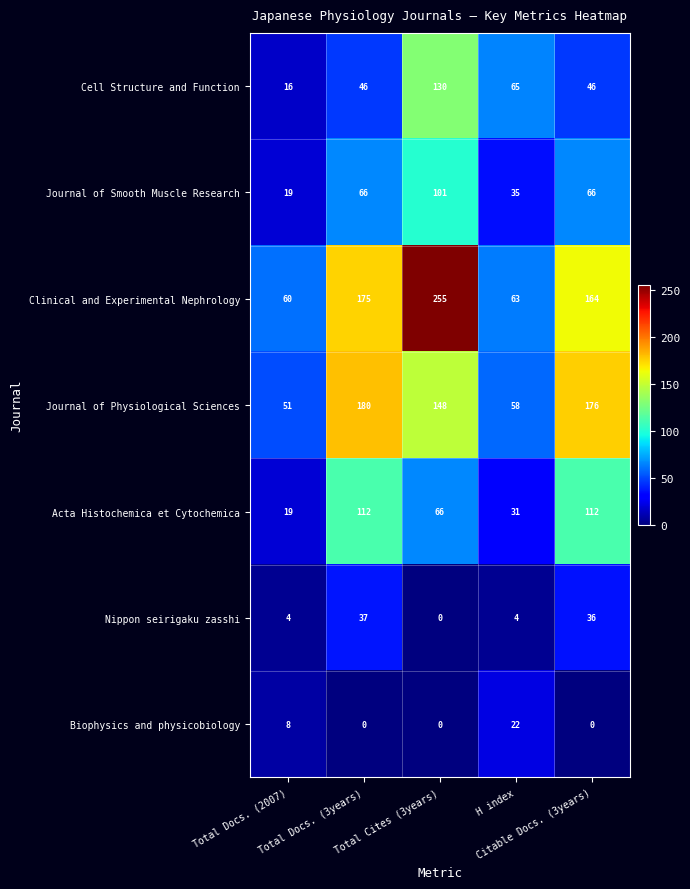

Rank the series by their maximum value, from highest to lowest.

Clinical and Experimental Nephrology, Journal of Physiological Sciences, Cell Structure and Function, Acta Histochemica et Cytochemica, Journal of Smooth Muscle Research, Nippon seirigaku zasshi, Biophysics and physicobiology